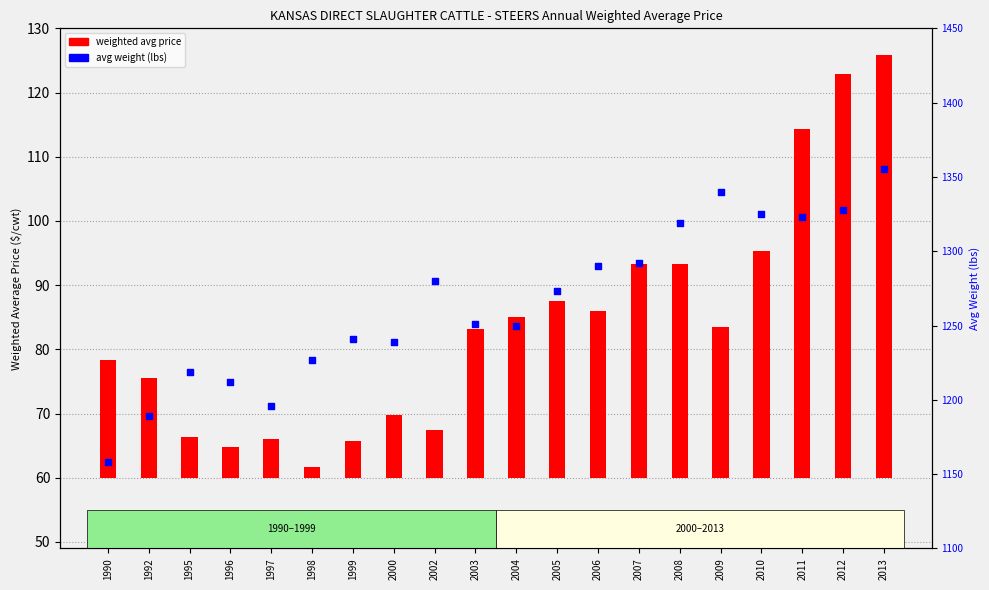

What are all the series names shown in the legend?

weighted avg price, avg weight (lbs)